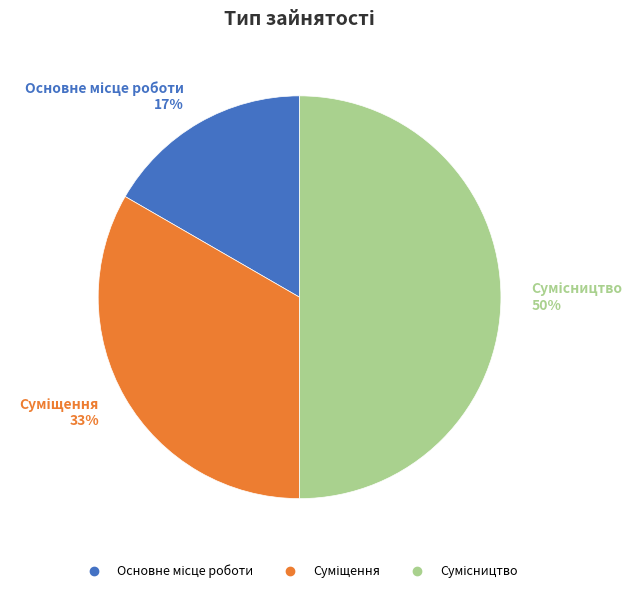

To the nearest percent, what is the average slice percentage?

33%